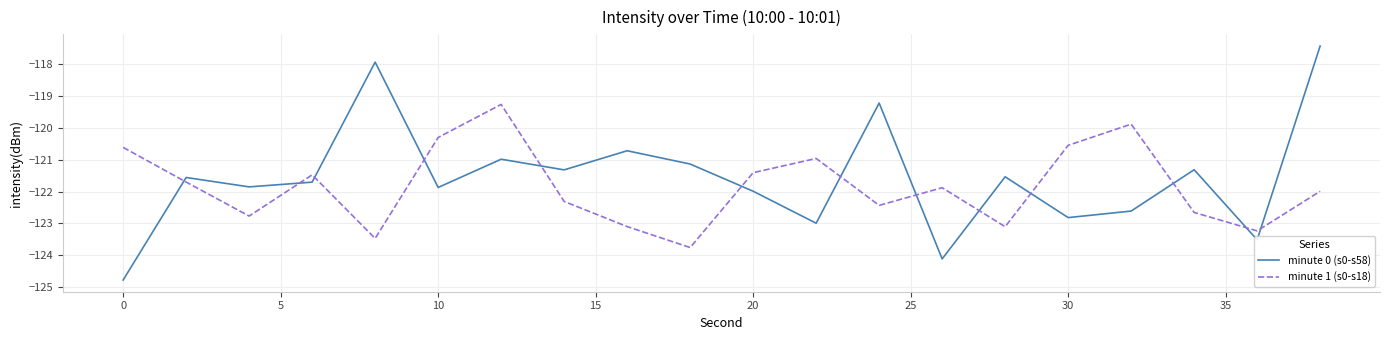

Which series has the widest spread of values?

minute 0 (s0-s58)